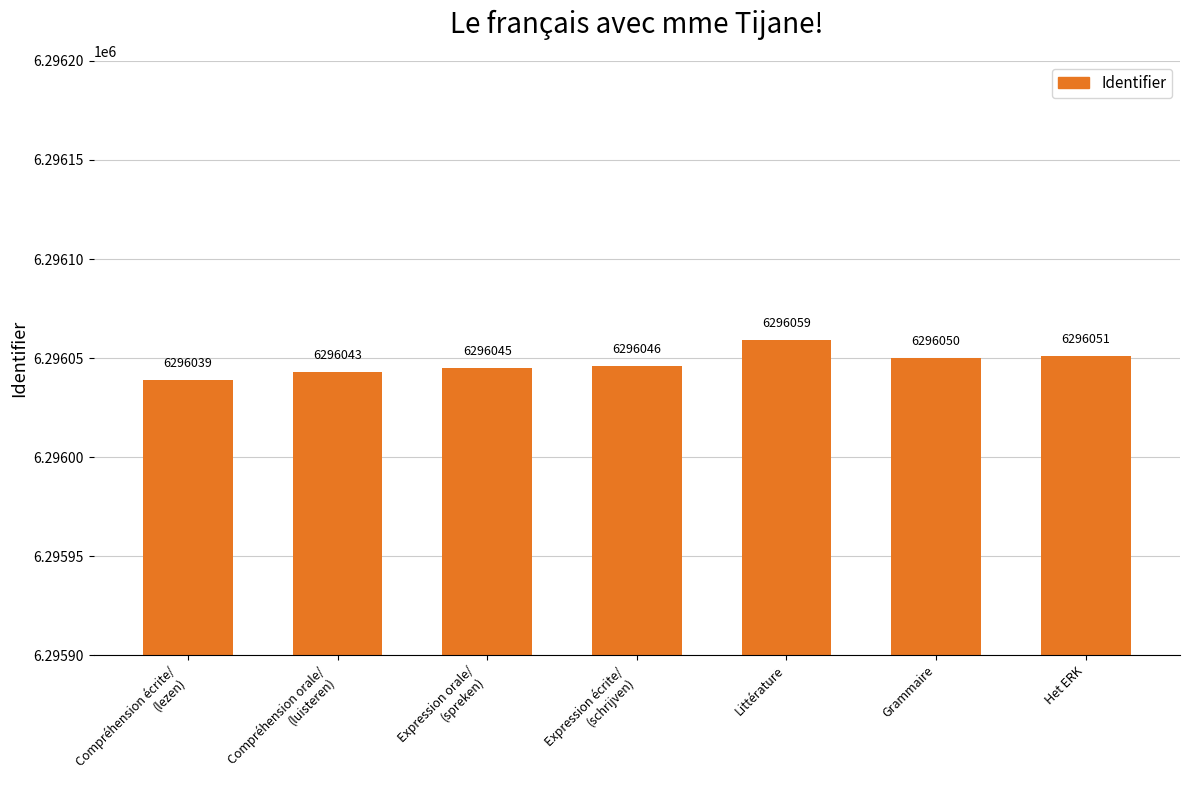

How many data points does each series have?

7